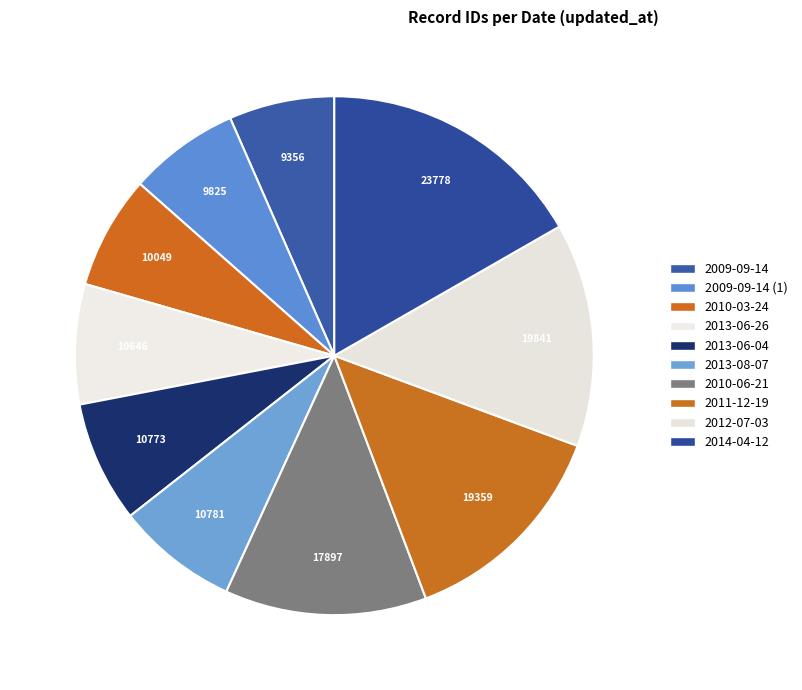

How many segments does this pie chart have?

10